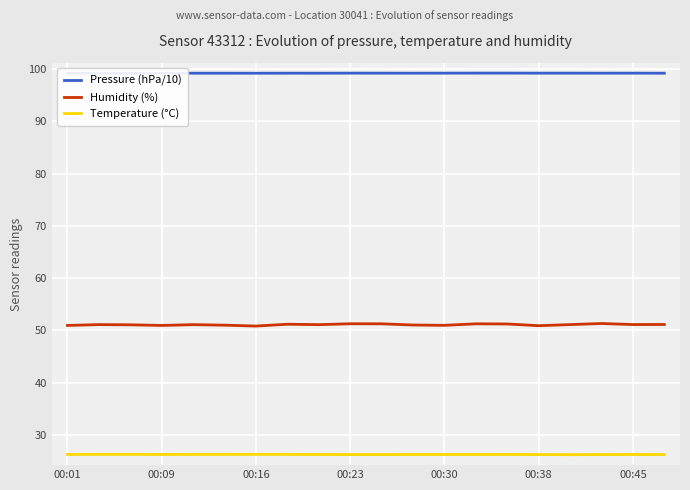

What is the minimum value shown in the chart?

26.2